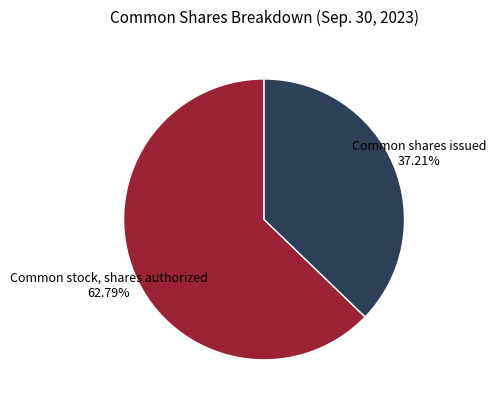

Rank the categories by value from lowest to highest.

Common shares issued, Common stock, shares authorized